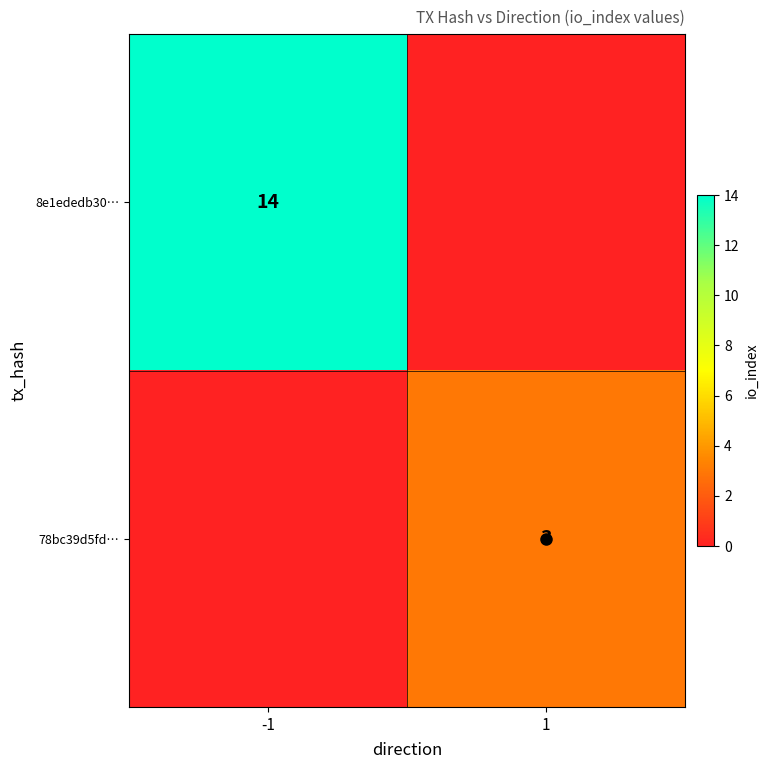

Rank the series at -1 from highest to lowest value.

8e1ededb30…, 78bc39d5fd…